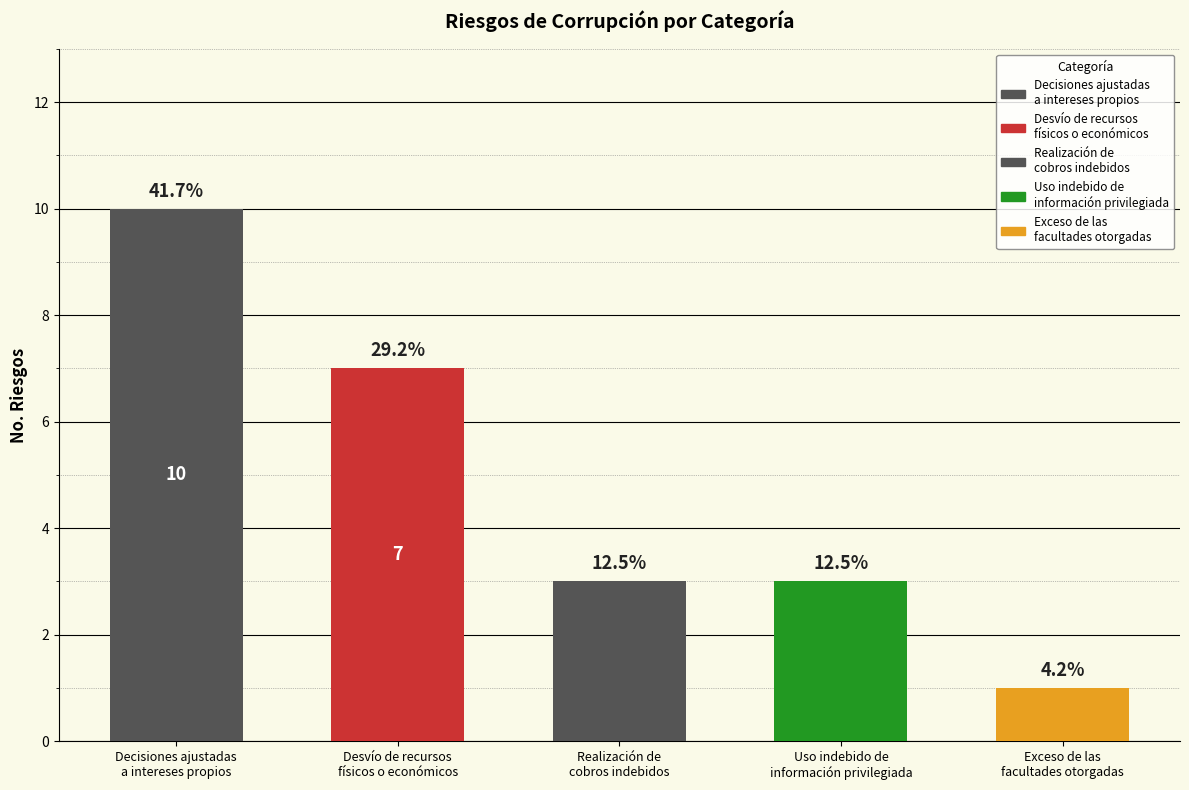

Reading left to right, what are all the values shown in this chart?

Decisiones ajustadas
a intereses propios=10	Desvío de recursos
físicos o económicos=7	Realización de
cobros indebidos=3	Uso indebido de
información privilegiada=3	Exceso de las
facultades otorgadas=1